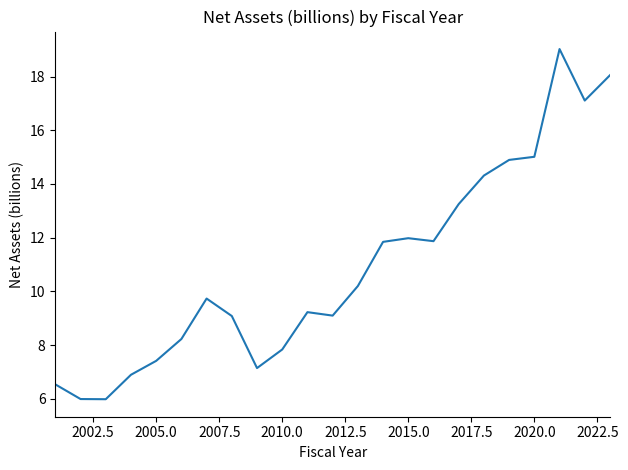

What is the minimum value shown in the chart?

6.0